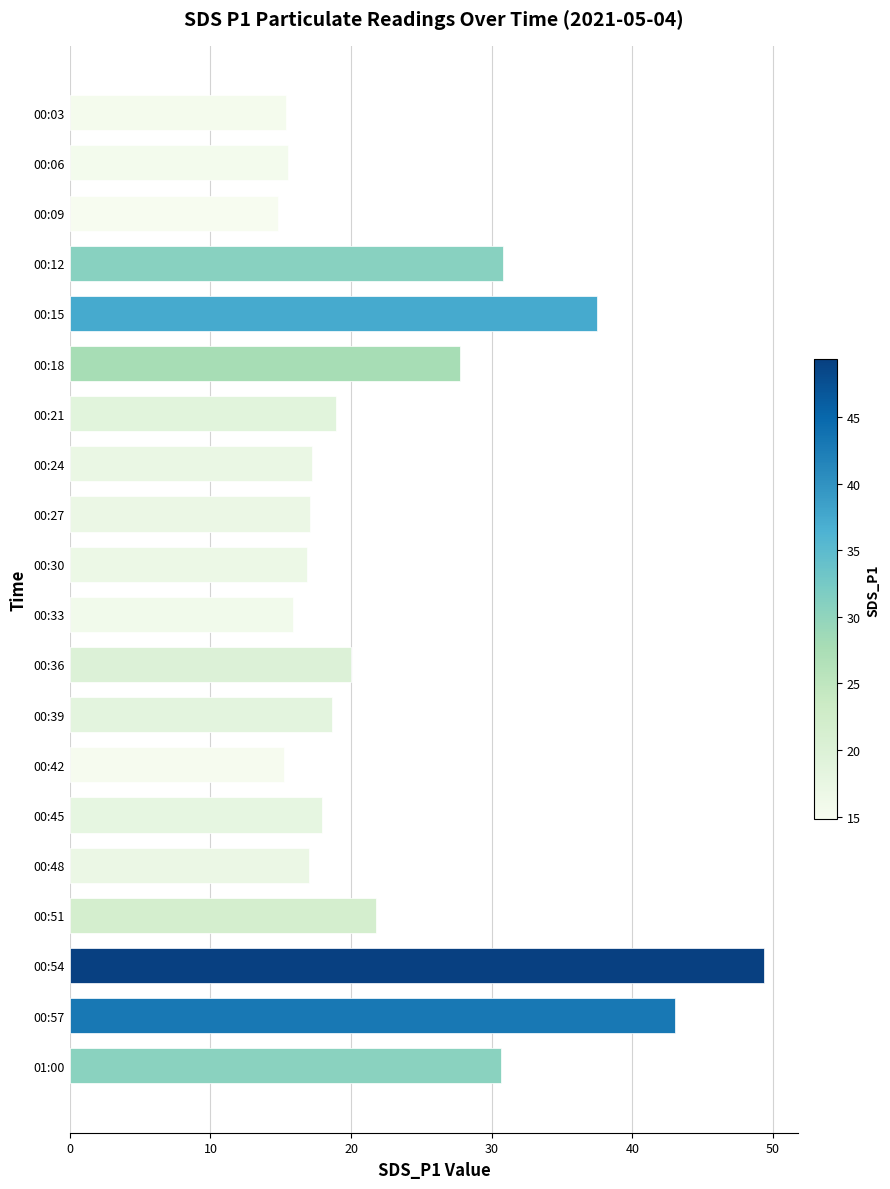

The value at 00:51 is 21.8. True or false?

True